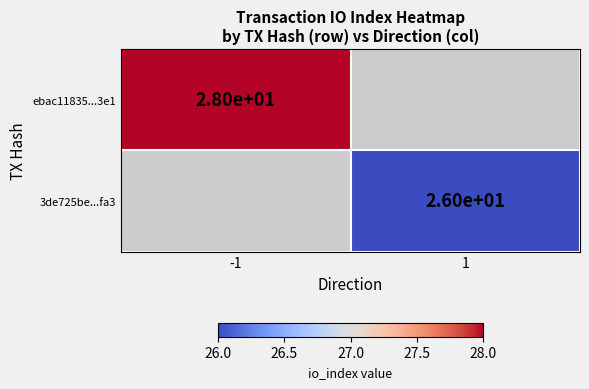

The value of ebac11835...3e1 at -1 is 39.2. True or false?

False